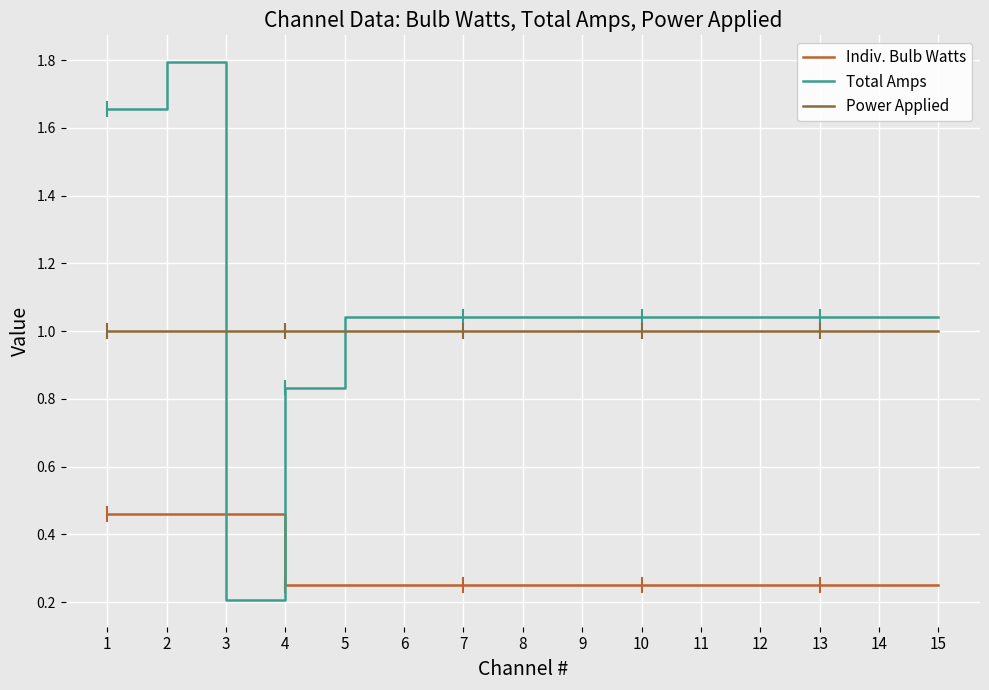

How many times do Total Amps and Indiv. Bulb Watts cross each other?

2